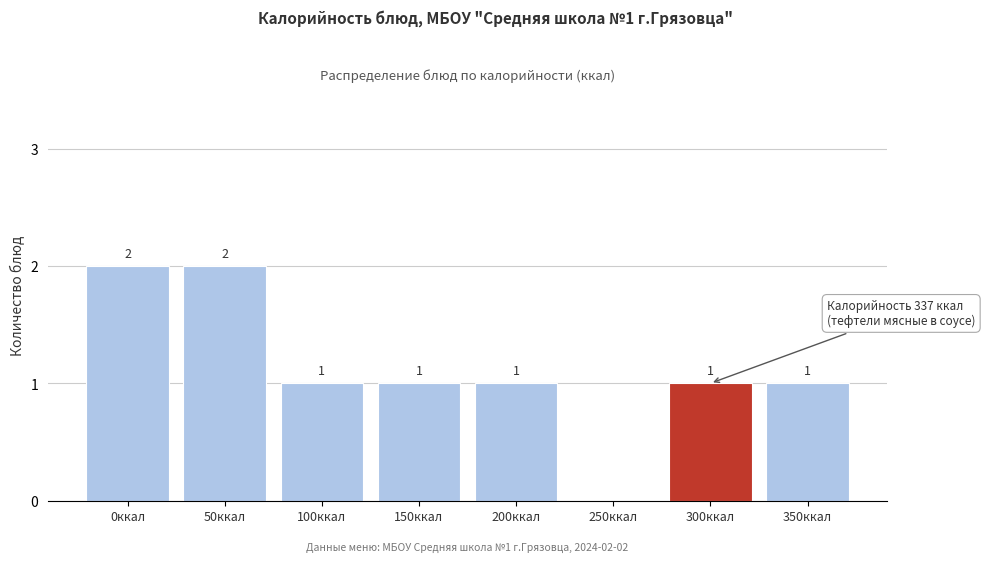

Reading left to right, extract all data points from this chart.

0ккал=2	50ккал=2	100ккал=1	150ккал=1	200ккал=1	250ккал=0	300ккал=1	350ккал=1